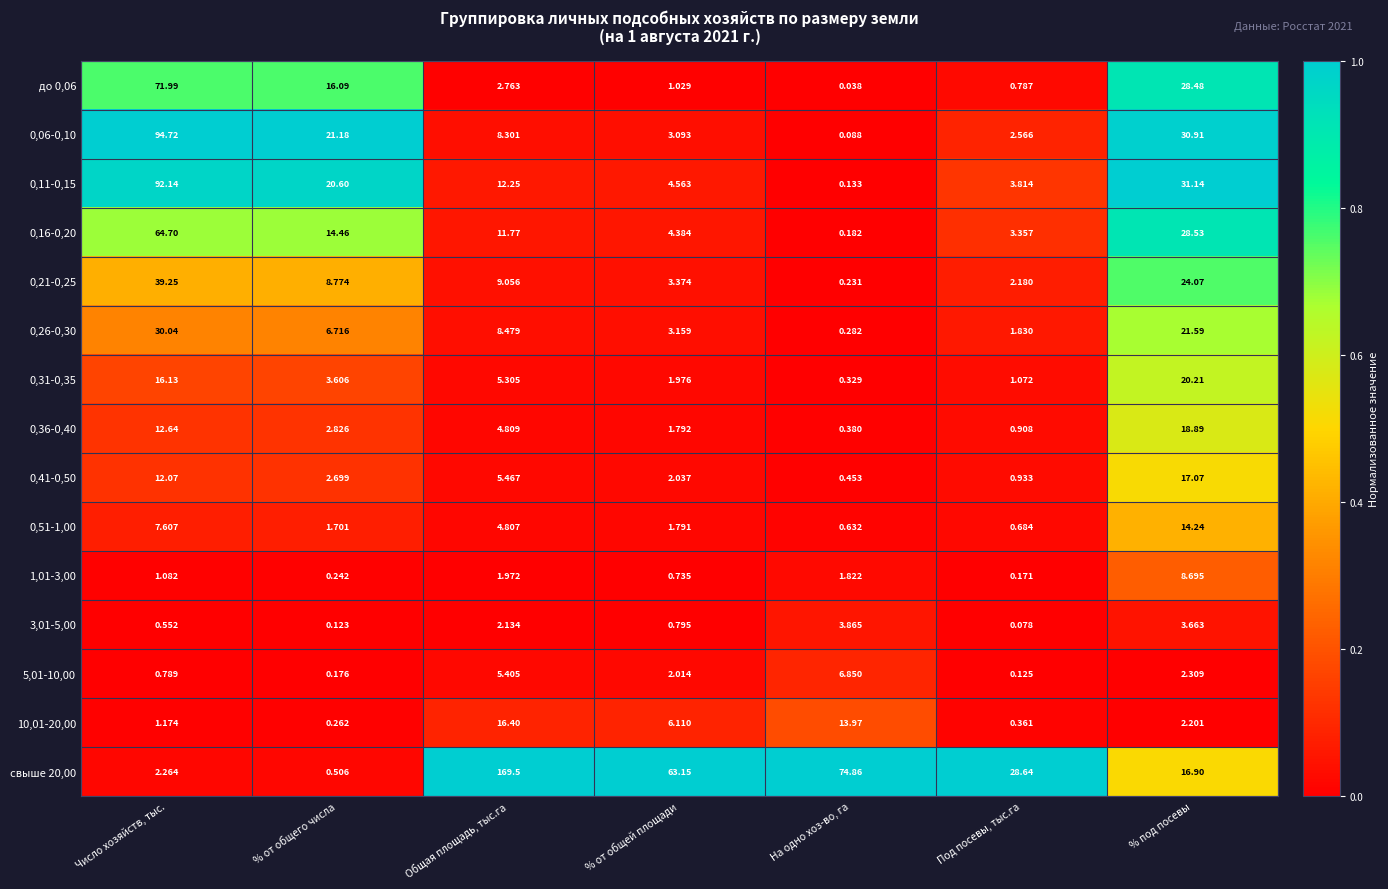

Which category has the lowest value in the 0,36-0,40 series?

На одно хоз-во, га